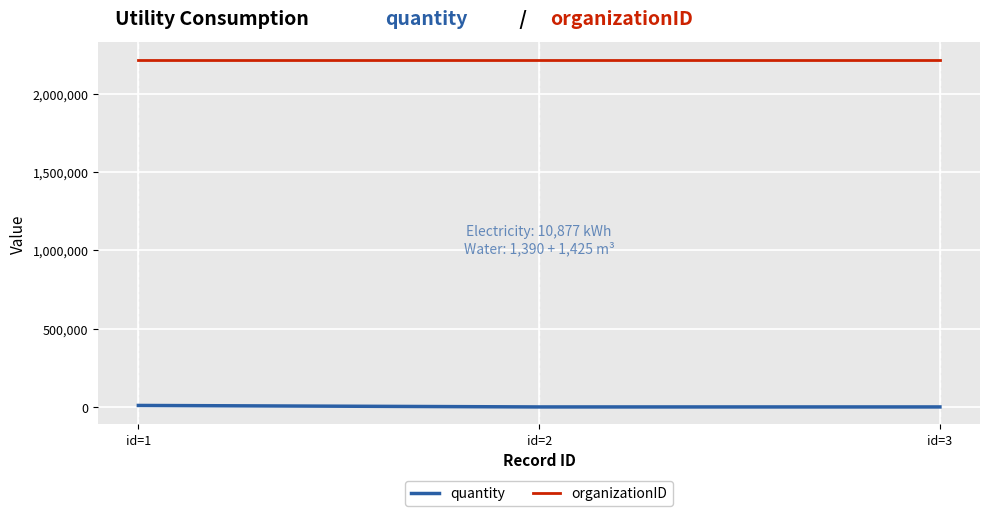

List the series in order of their overall mean, highest first.

organizationID, quantity